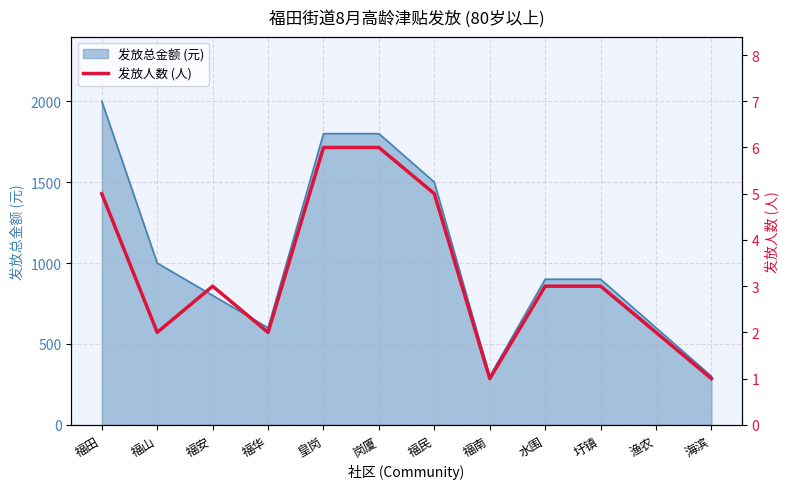

Reading right to left, extract all data points from this chart.

海滨=1	渔农=2	圩镇=3	水围=3	福南=1	福民=5	岗厦=6	皇岗=6	福华=2	福安=3	福山=2	福田=5